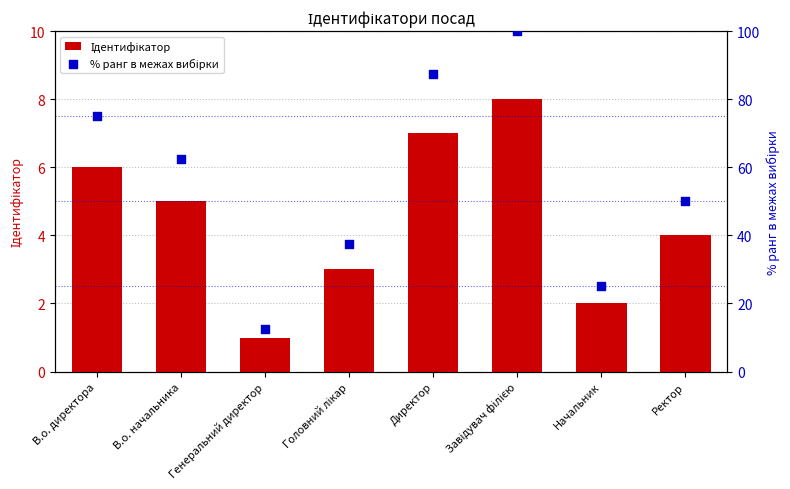

Which series contains the highest Y value?

% ранг в межах вибірки